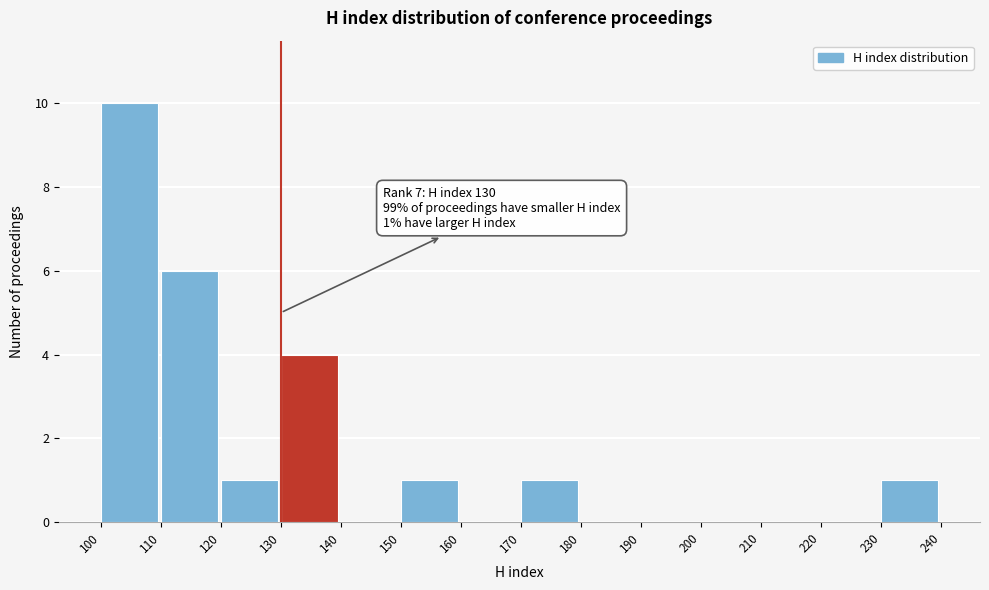

Which range on the x-axis has the tallest bar?

100 to 110